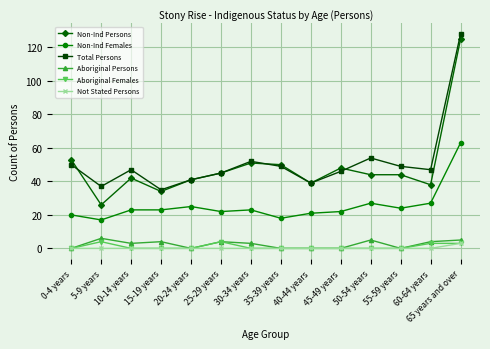

How many data points does each series have?

14